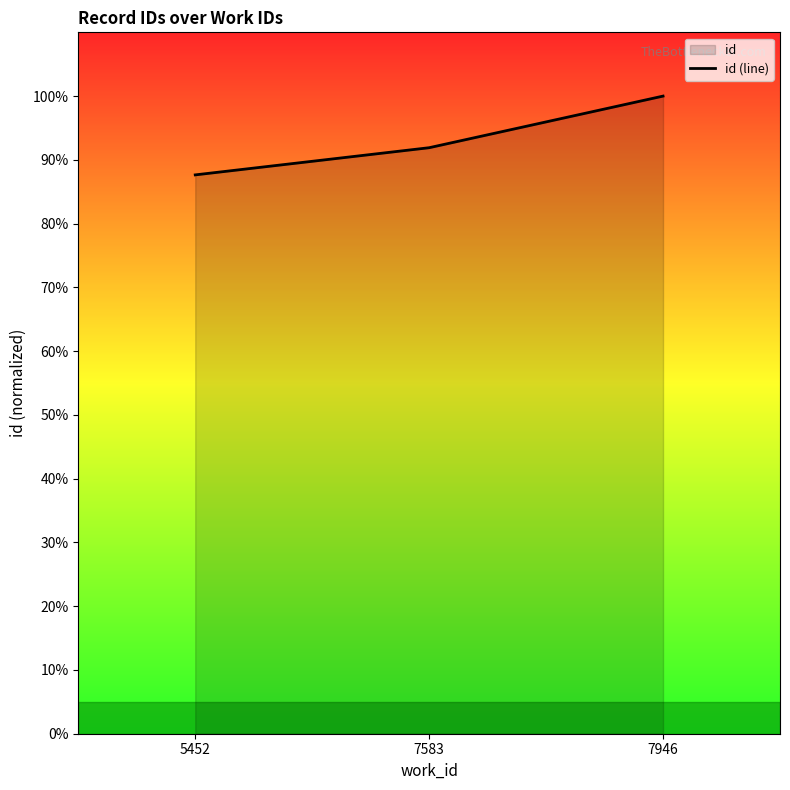

Where does the data first go above 91?

7583